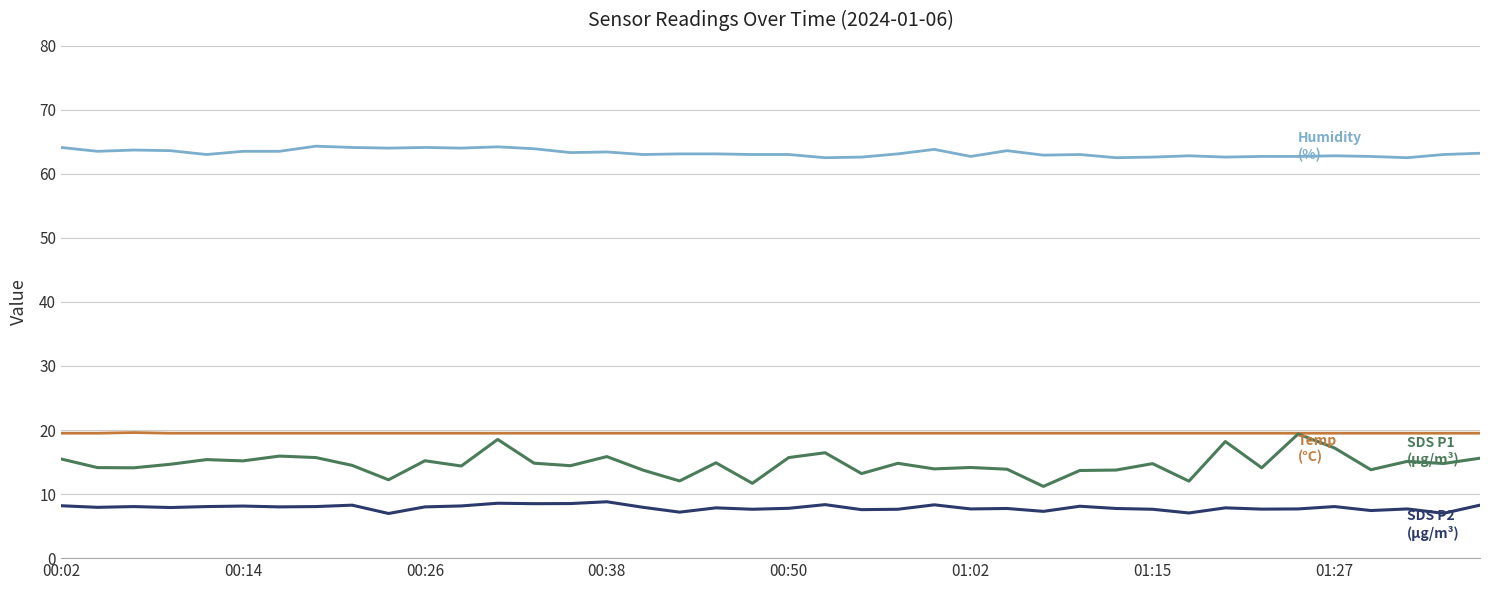

What is the greatest value displayed?

64.3